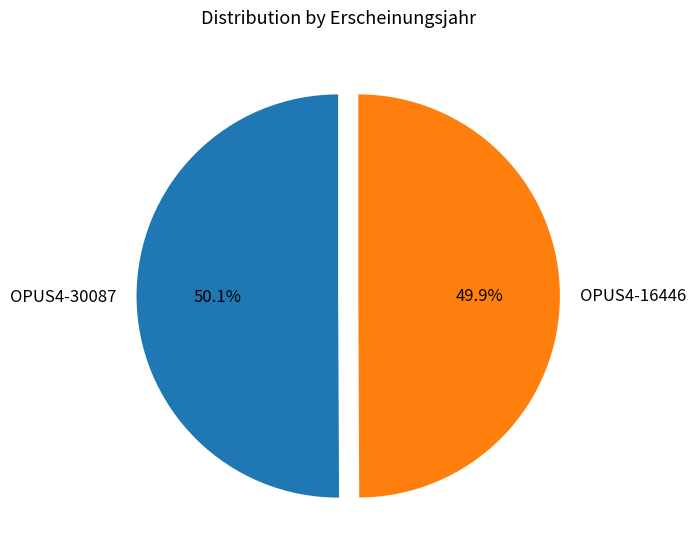

Does any single category account for the majority?

Yes